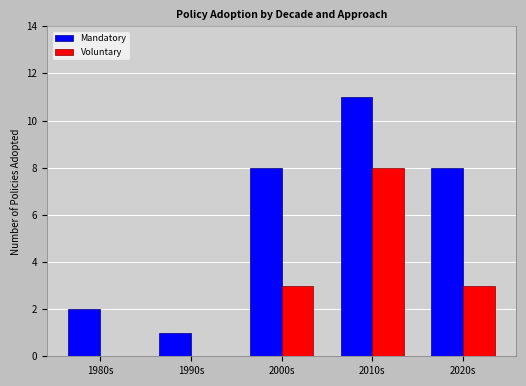

What is the average value of the Mandatory series?

6